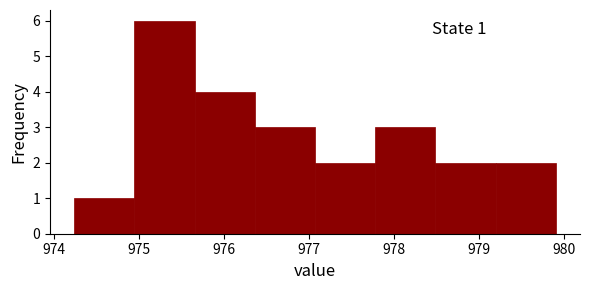

Over which range of the x-axis is the bar tallest?

974.9 to 975.7